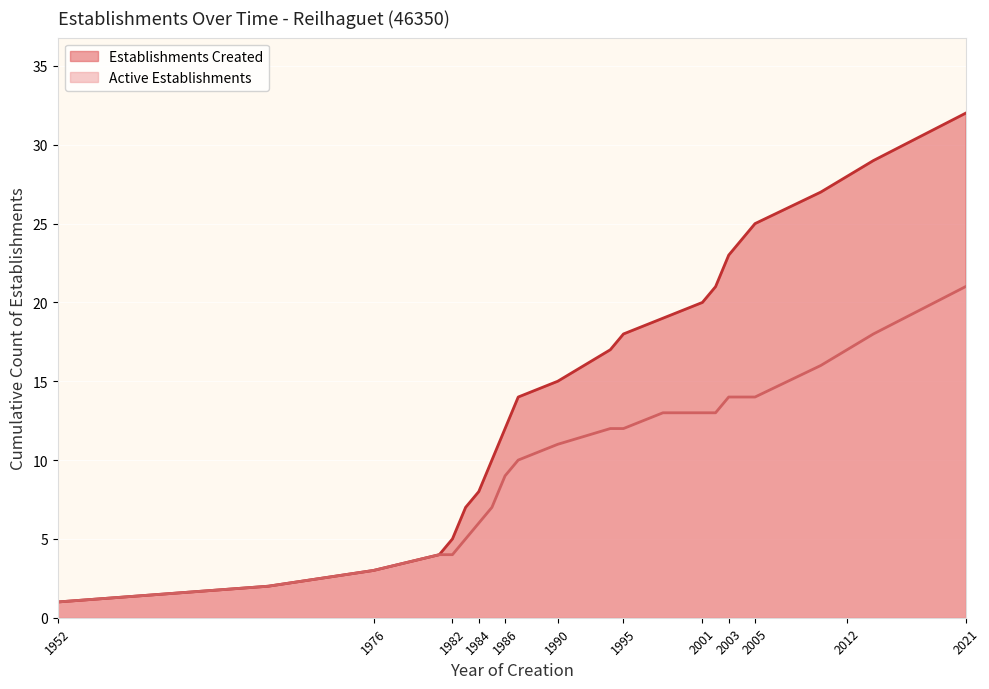

List the series in order of their peak value, highest first.

Establishments Created, Active Establishments